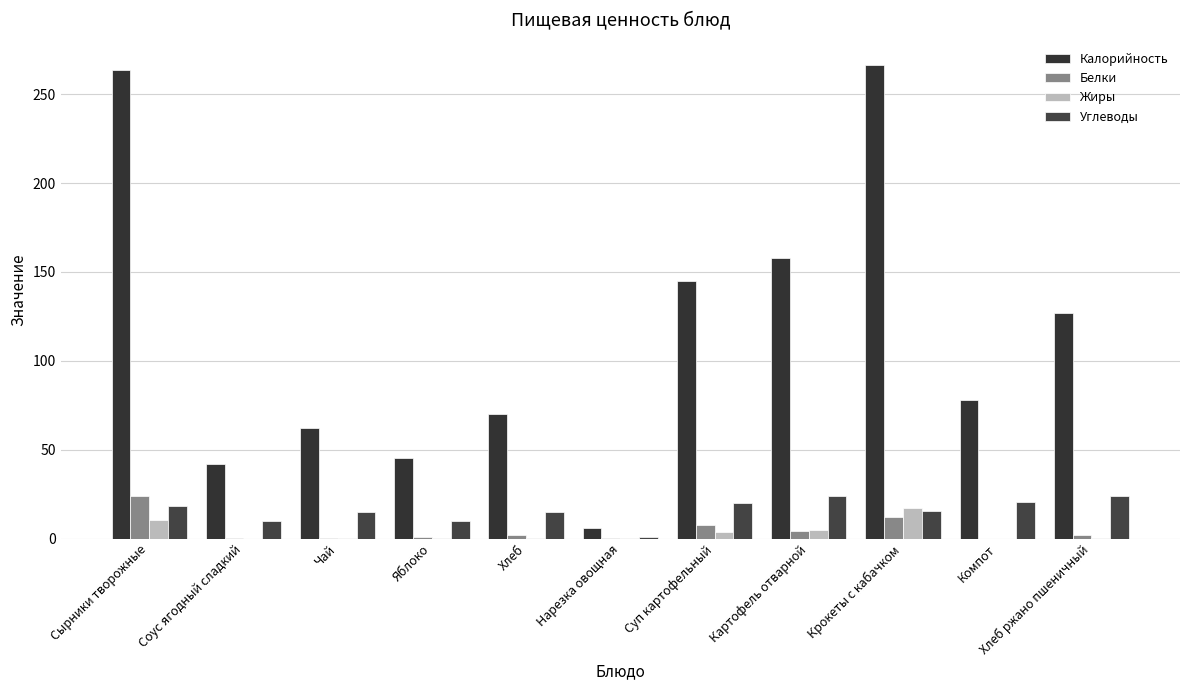

Are the bars grouped side by side (vs. stacked)?

Yes